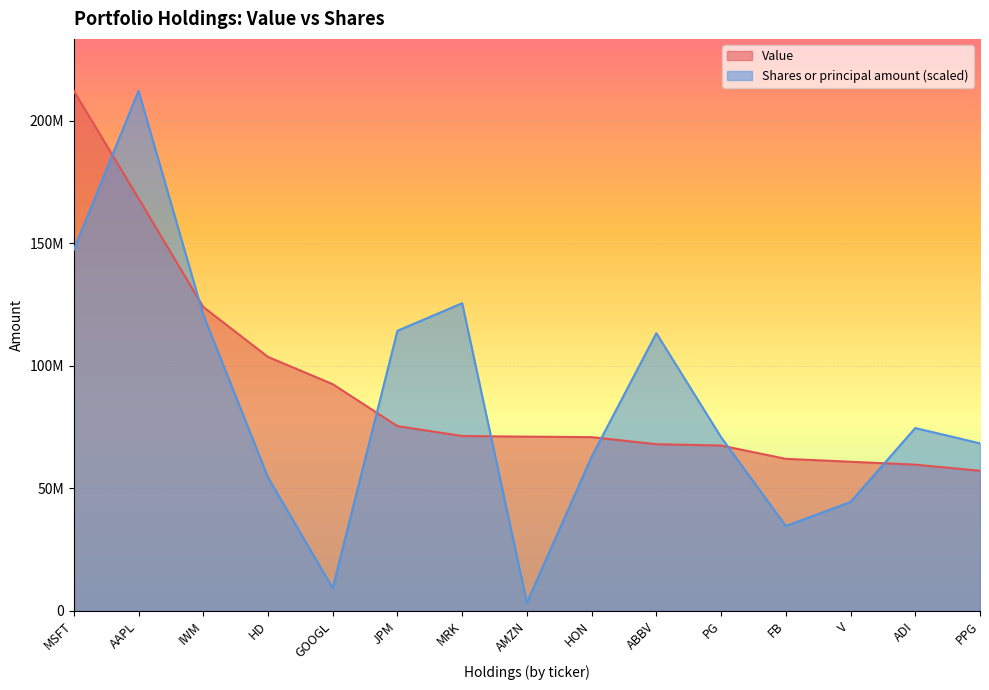

What is the sum of all Value values?

1364258000.0